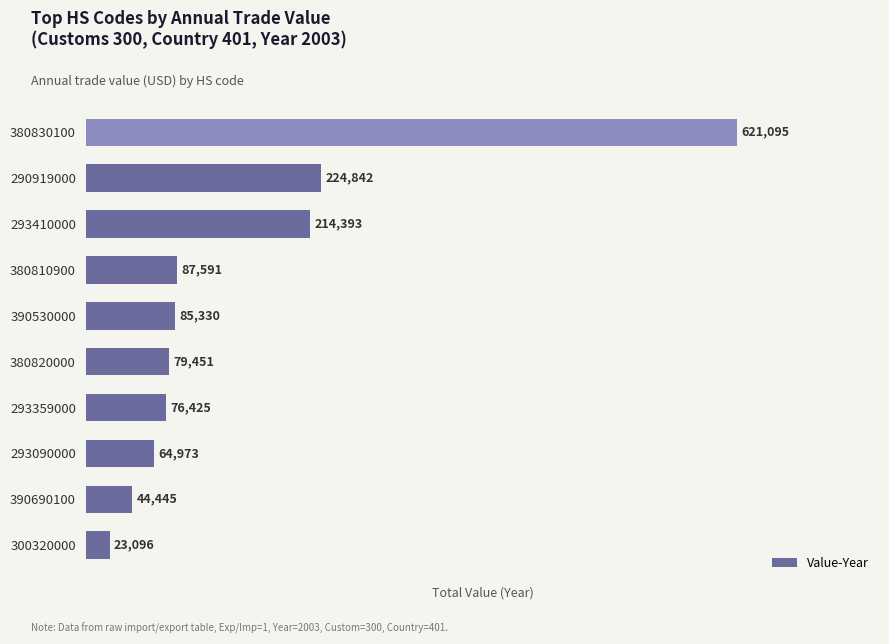

Is it true that the value at 293359000 is 18951?

False